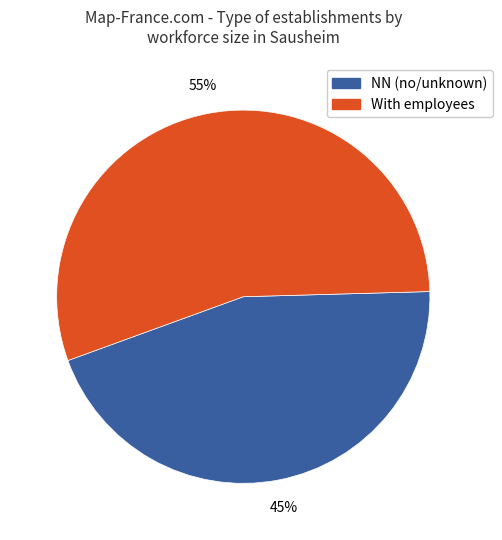

Is it true that With employees is 55% of the pie?

True